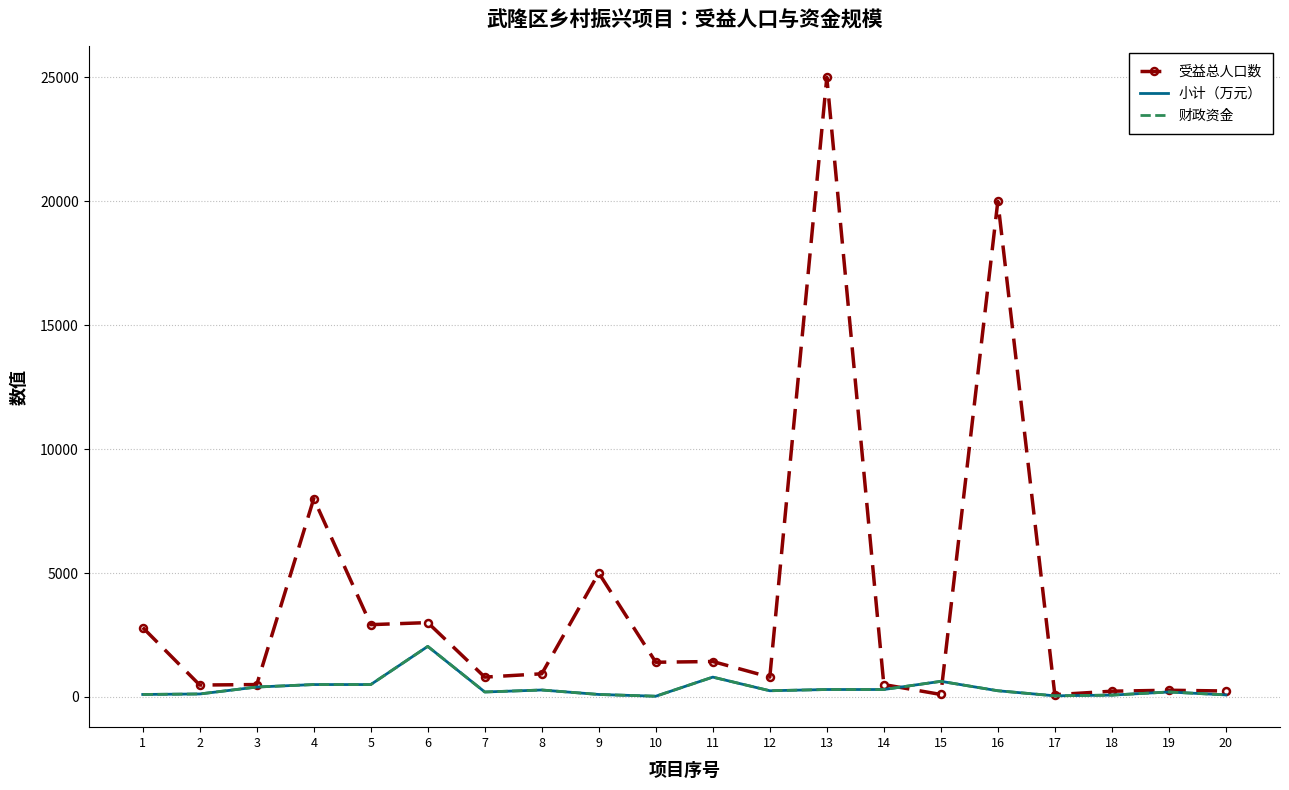

What is the value of the 小计（万元） point at the 5th from the left?

500